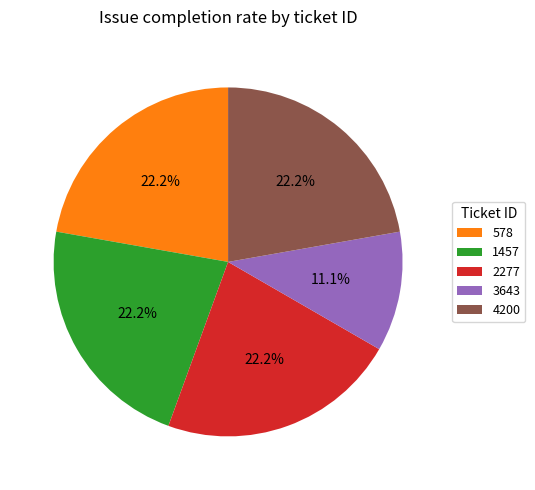

How many slices are in this pie chart?

5